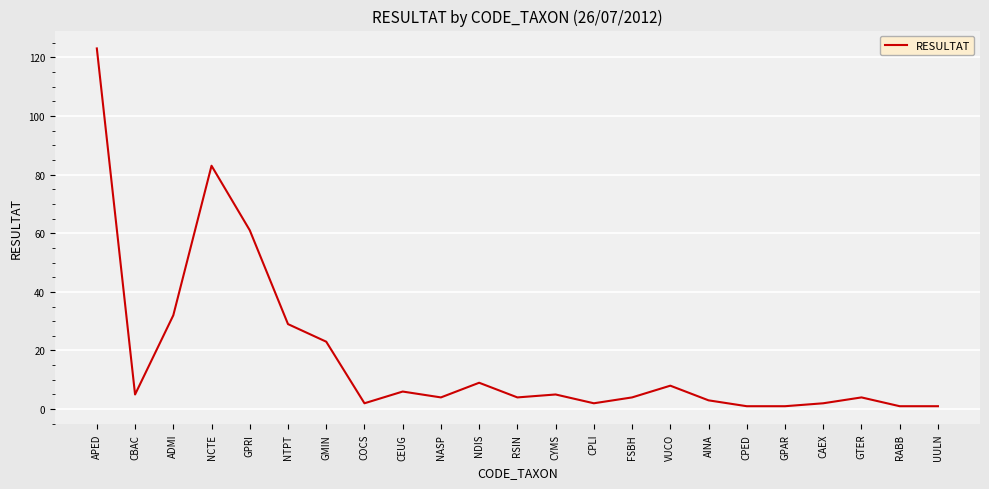

Which label corresponds to the largest value in the chart?

APED